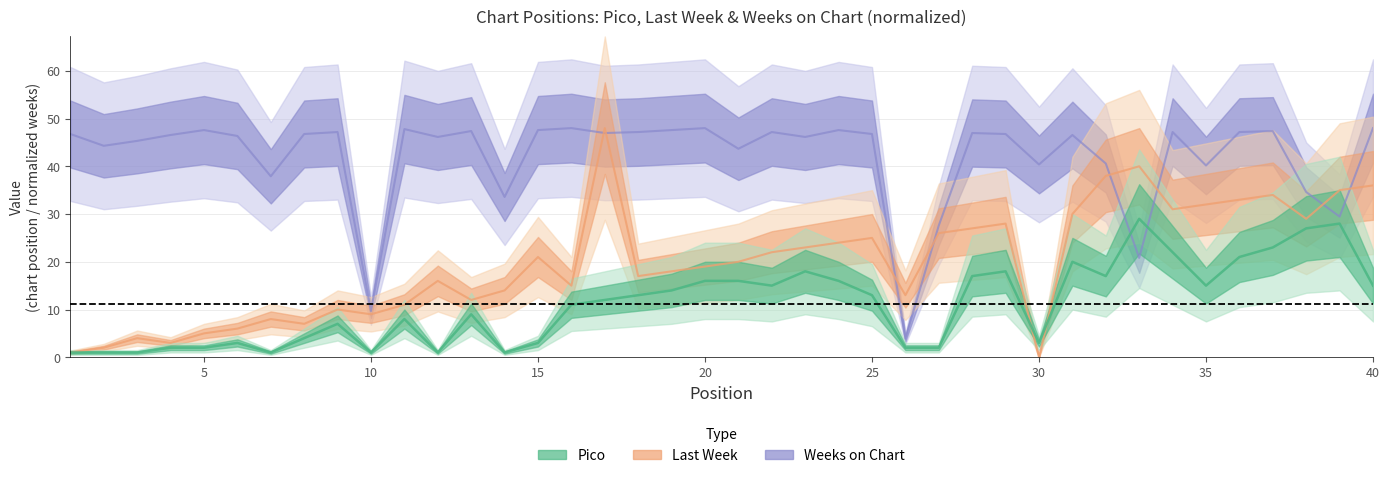

The Weeks on Chart series shows 24.4 at 3. True or false?

False